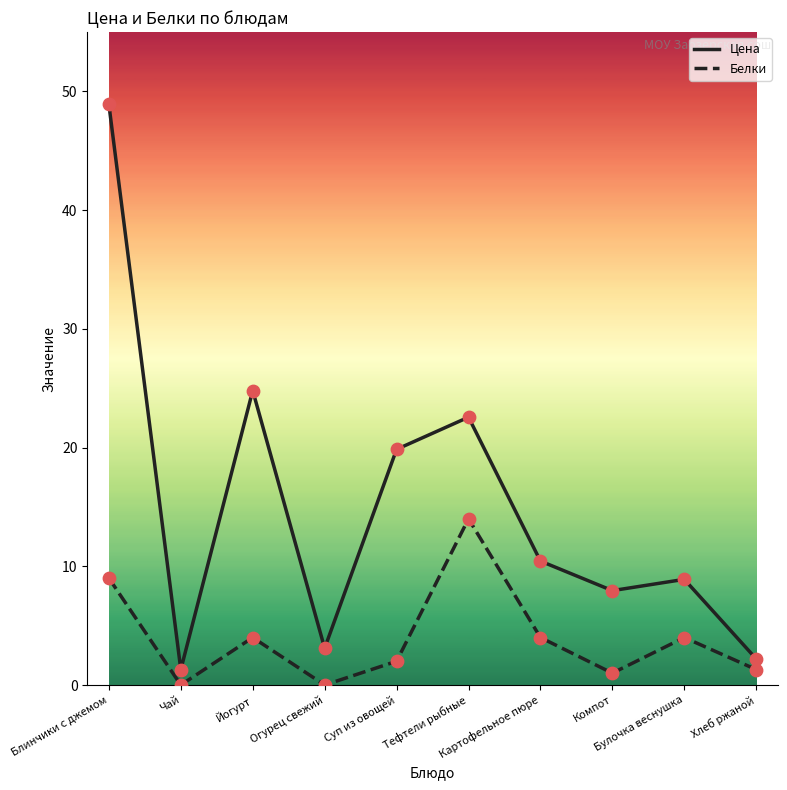

Which series has the largest range (max minus min)?

Цена